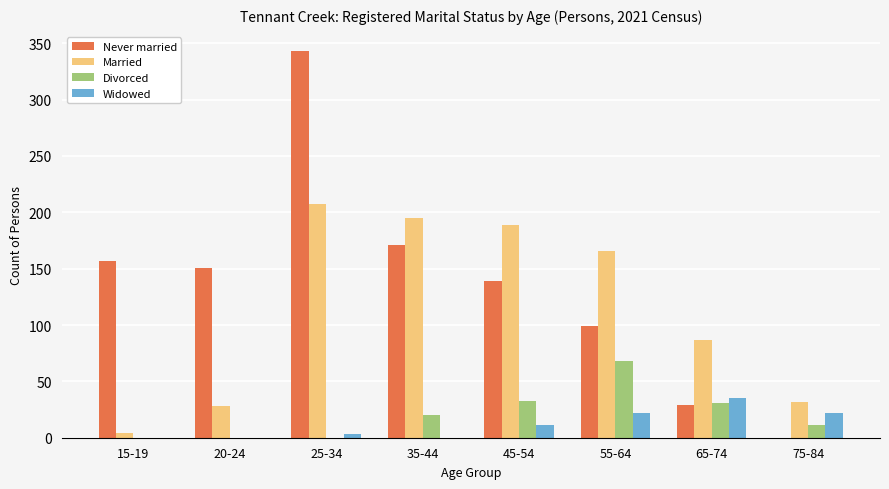

What is the total value across all series at 75-84?

65